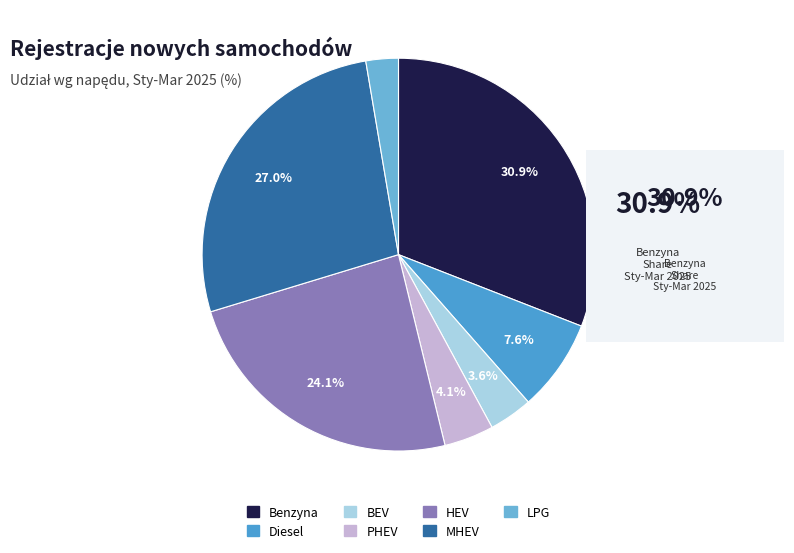

Does any single category account for the majority?

No